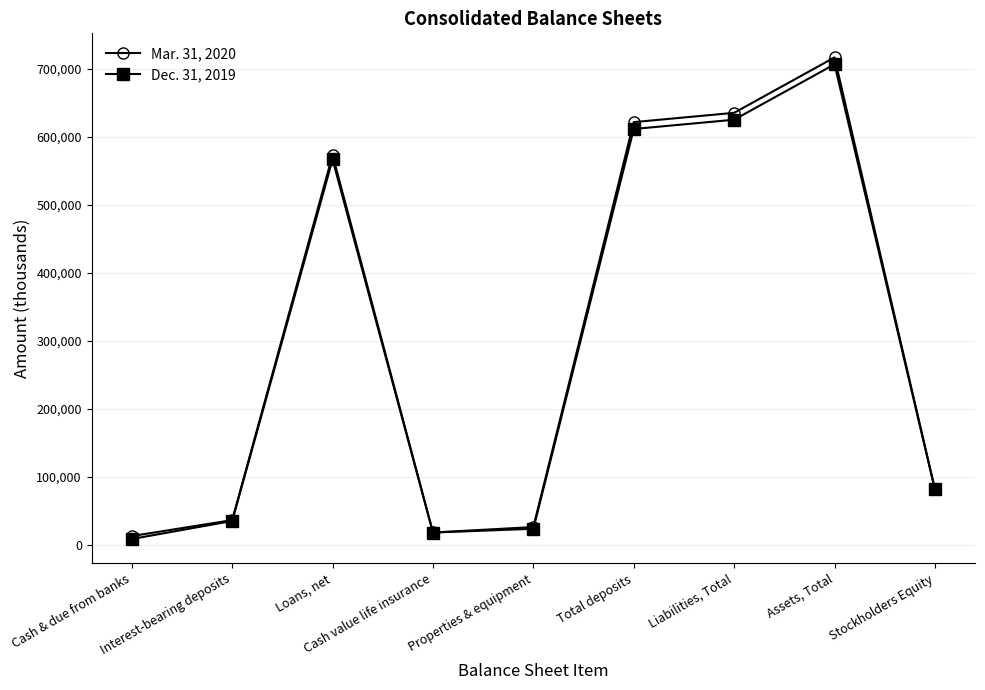

Which series changed the most between Loans, net and Properties & equipment?

Mar. 31, 2020